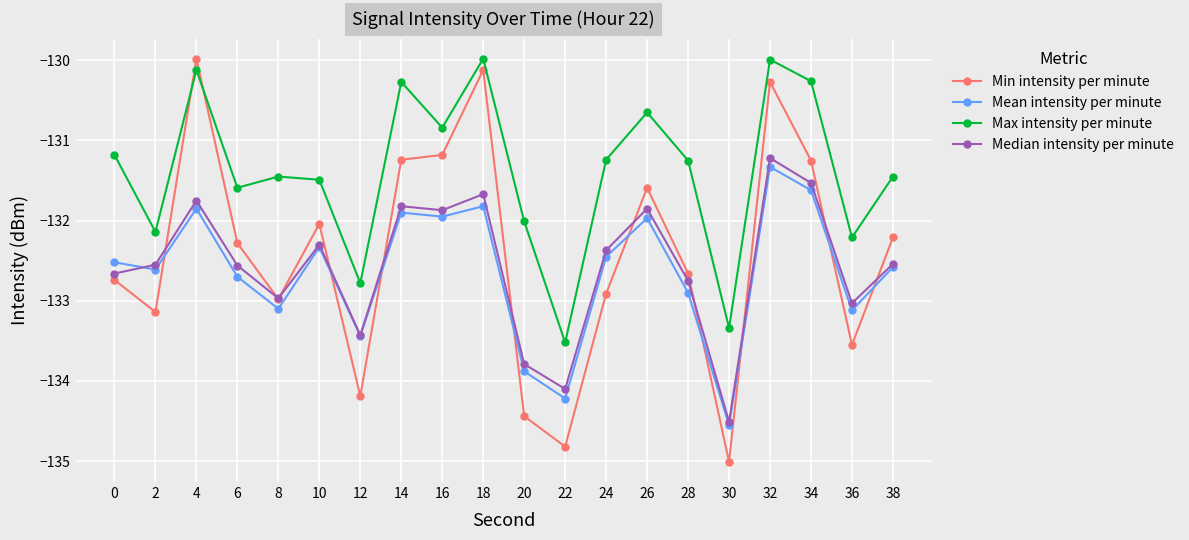

Where does the Max intensity per minute series first go above -131?

4